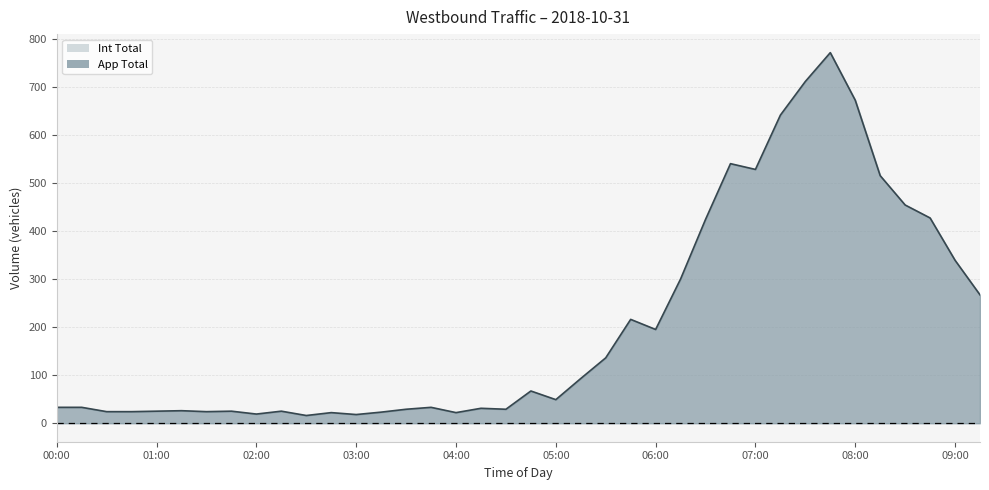

How many lines are shown in the chart?

1